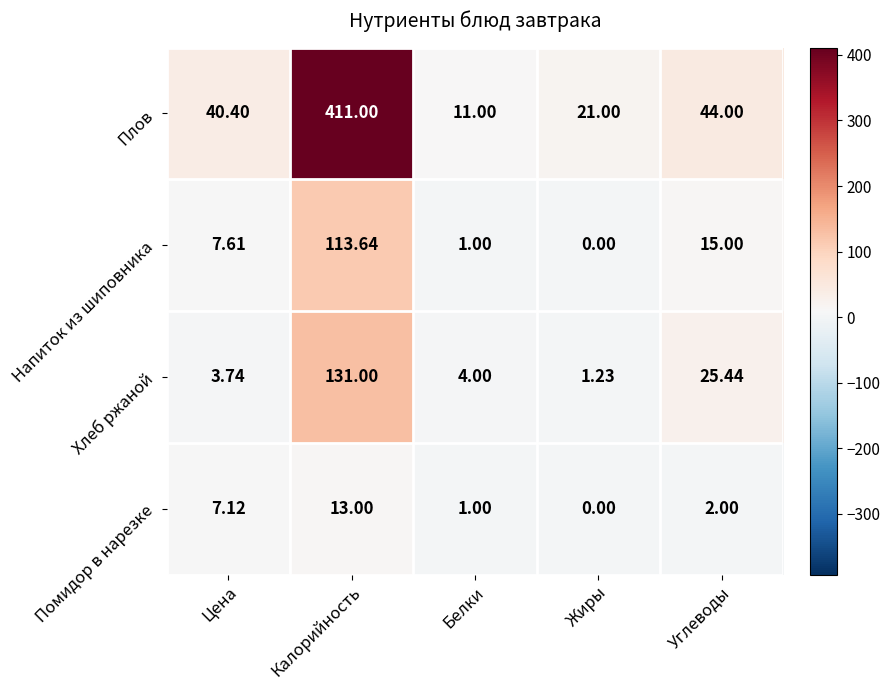

Which series has the largest range (max minus min)?

Плов